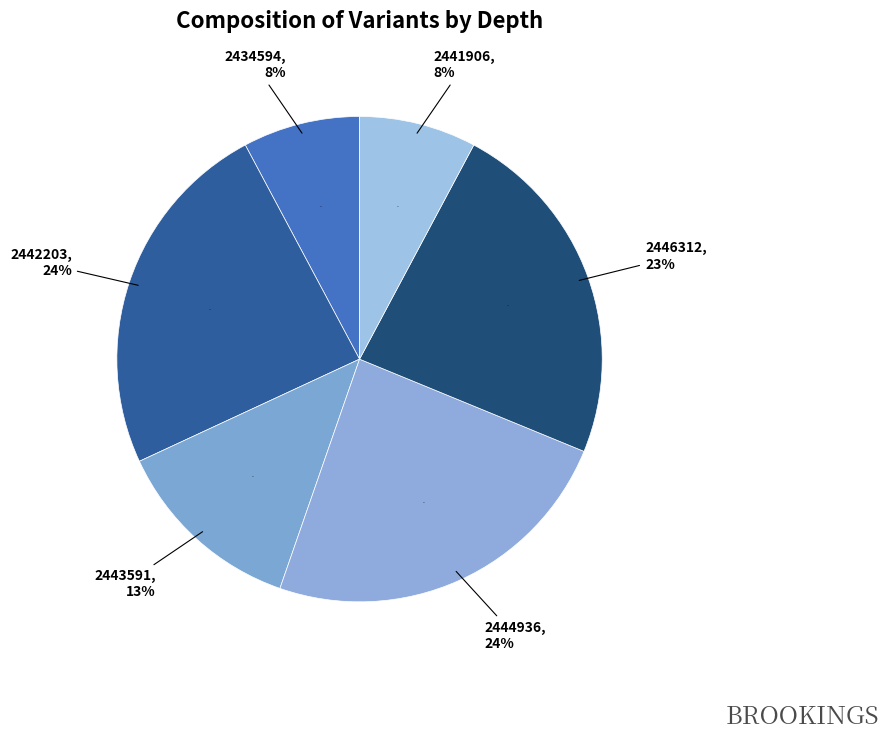

How many slices are in this pie chart?

6